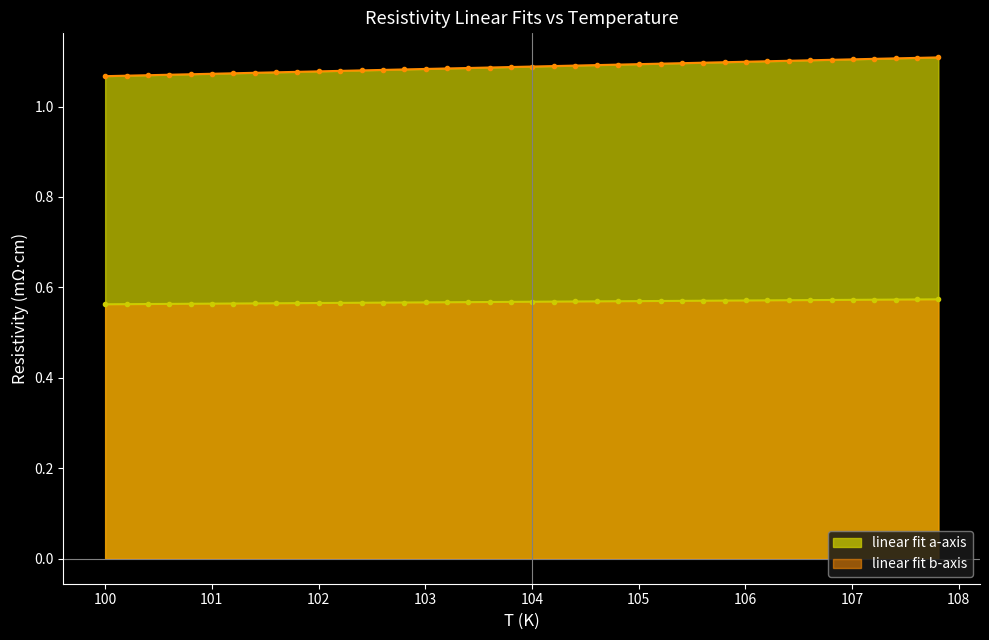

At which label is linear fit b-axis closest to 0?

100.0